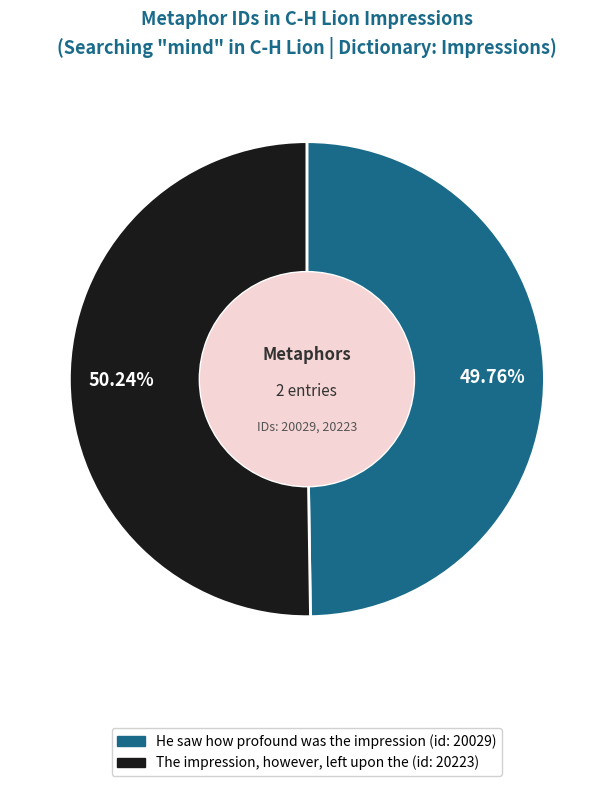

Rank the categories by value from lowest to highest.

He saw how profound was the impression, The impression, however, left upon the